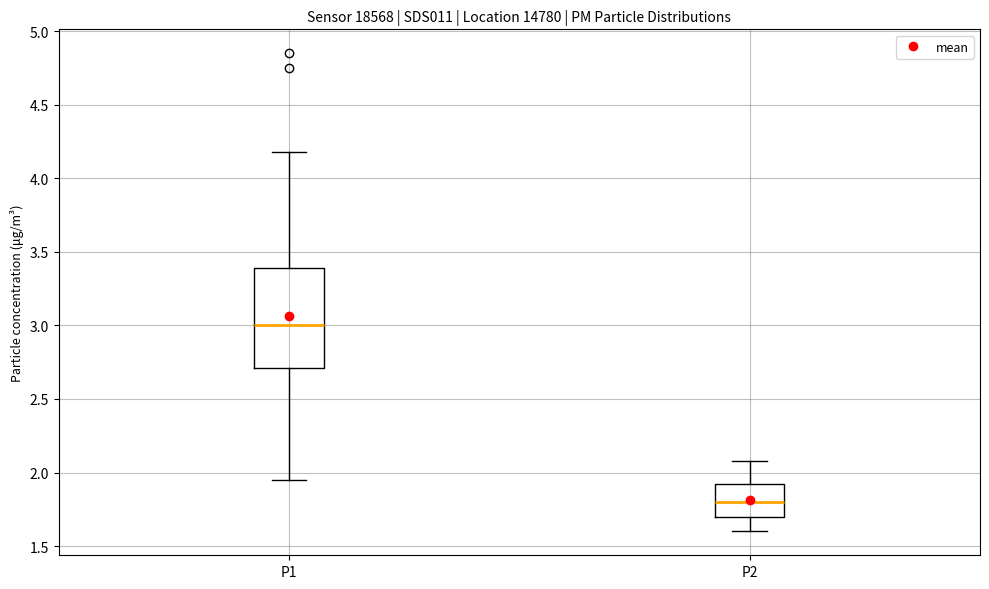

Reading left to right, transcribe this box plot: for each box, give where its median line is, the range the box spans, and where its two whiskers end, as read against the y-axis. The values are not printed on the chart, so give them approximately, as read against the axis.

P1: median 3.00, box 2.70 to 3.40, whiskers 1.95 to 4.20
P2: median 1.80, box 1.70 to 1.90, whiskers 1.60 to 2.10